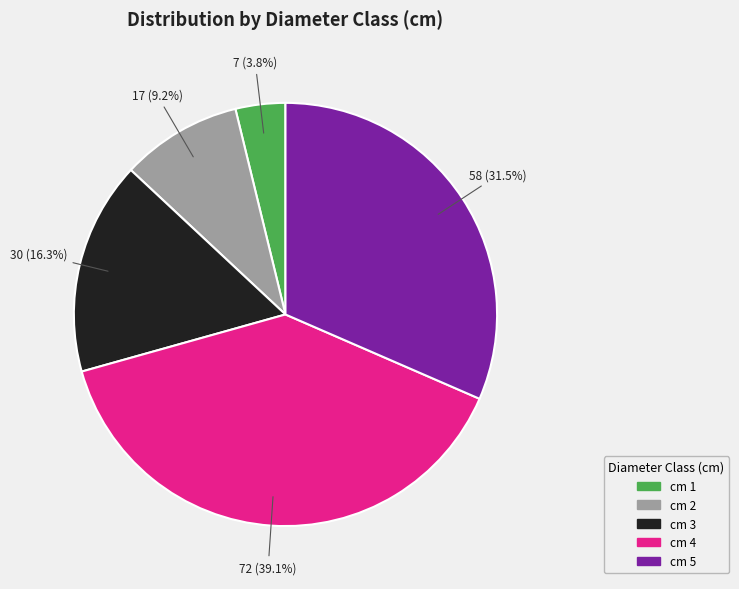

Does any single category account for the majority?

No